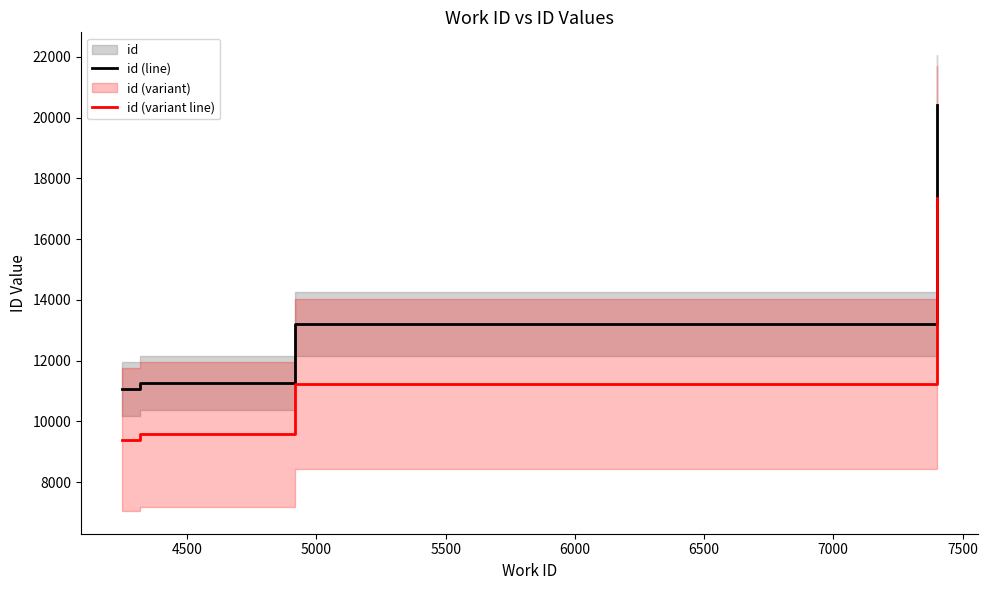

True or false: id (variant line) and id (line) cross at least once.

False